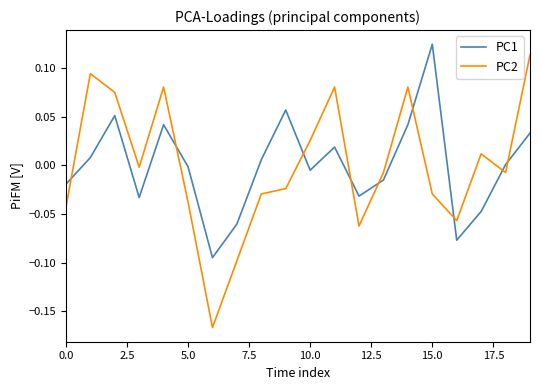

Which series has the widest spread of values?

PC2